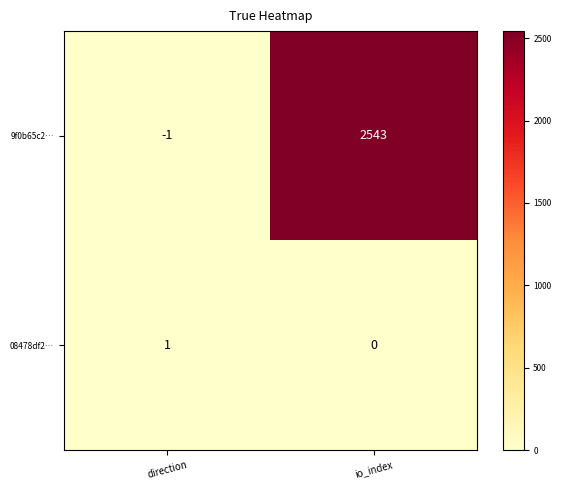

At how many categories does at least one series exceed 1828?

1